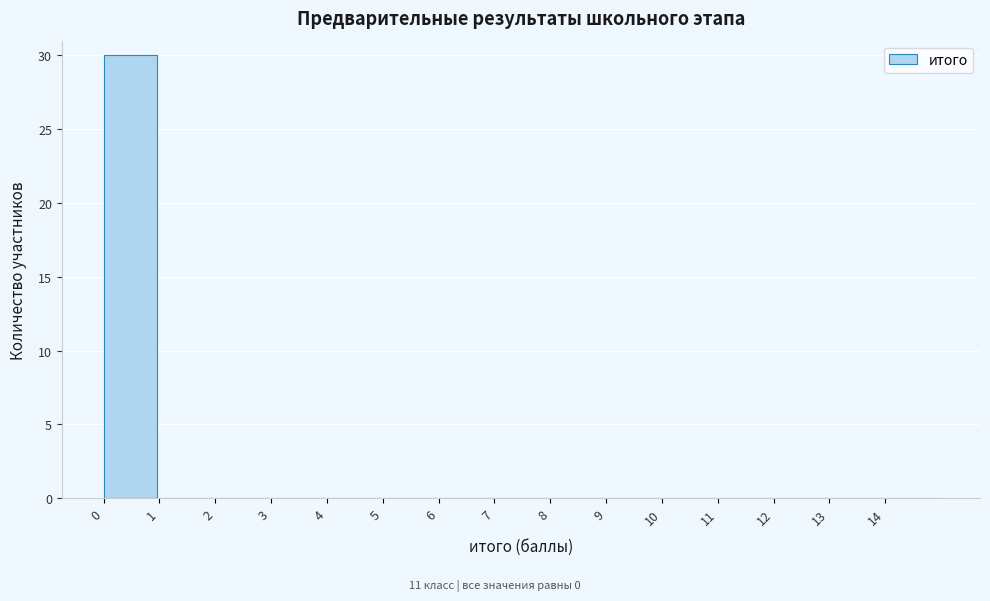

Reading left to right, transcribe this chart: for each bar, give the range it covers on the x-axis and its height. The values are not printed on the chart, so give them approximately, as read against the axis.

0 to 1: 30
1 to 2: 0
2 to 3: 0
3 to 4: 0
4 to 5: 0
5 to 6: 0
6 to 7: 0
7 to 8: 0
8 to 9: 0
9 to 10: 0
10 to 11: 0
11 to 12: 0
12 to 13: 0
13 to 14: 0
14 to 15: 0